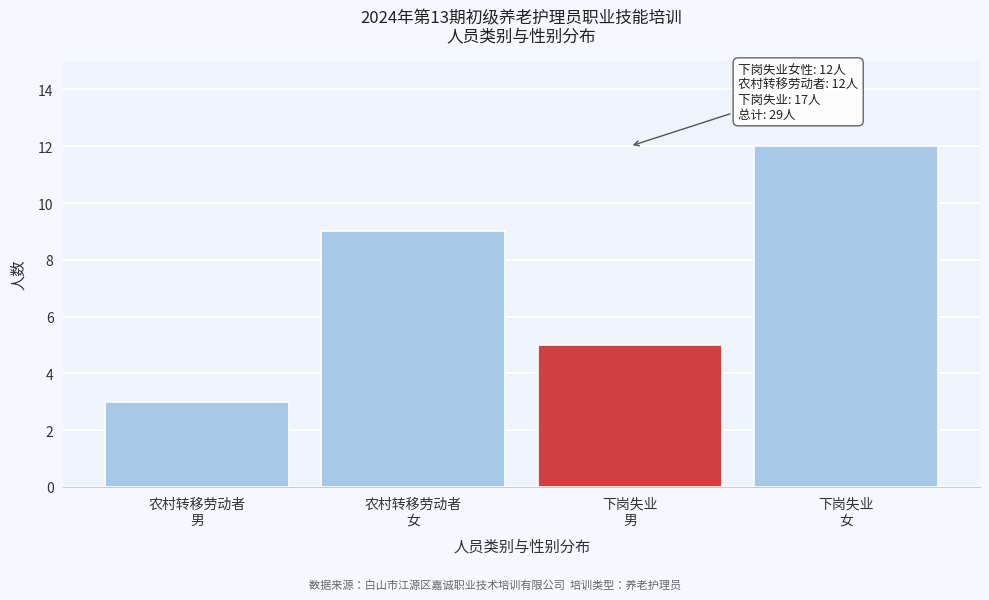

Reading left to right, list all the values displayed in this chart.

3	9	5	12